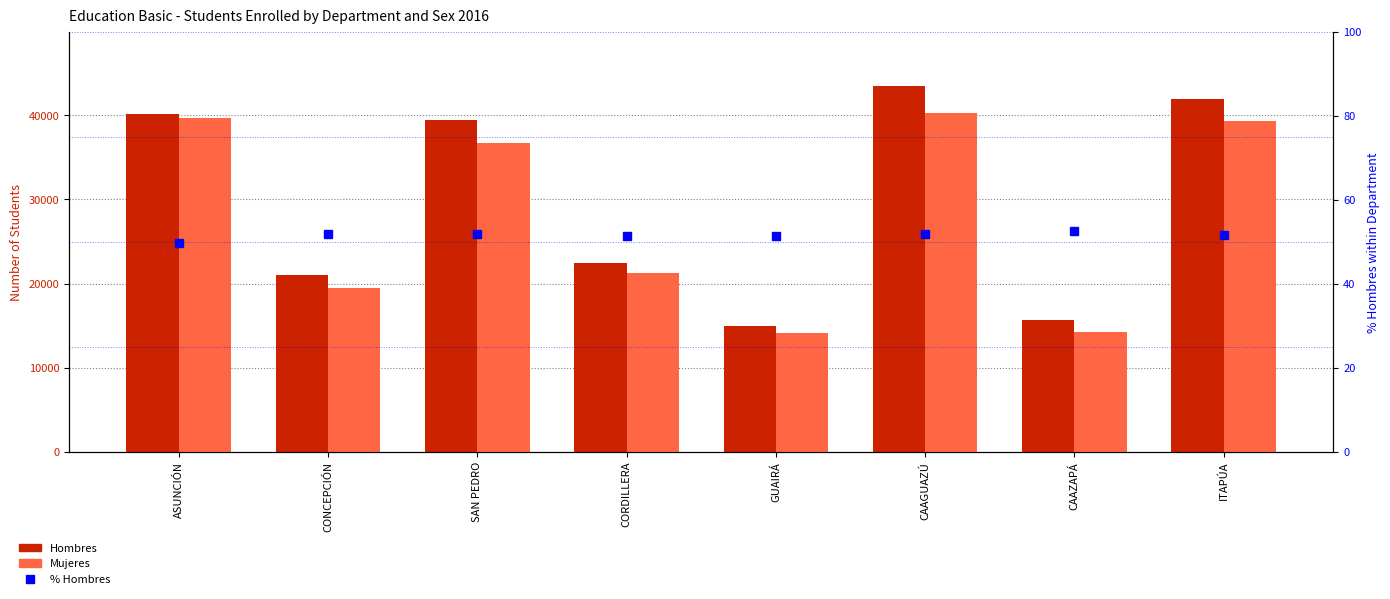

What position from the right is GUAIRÁ?

4